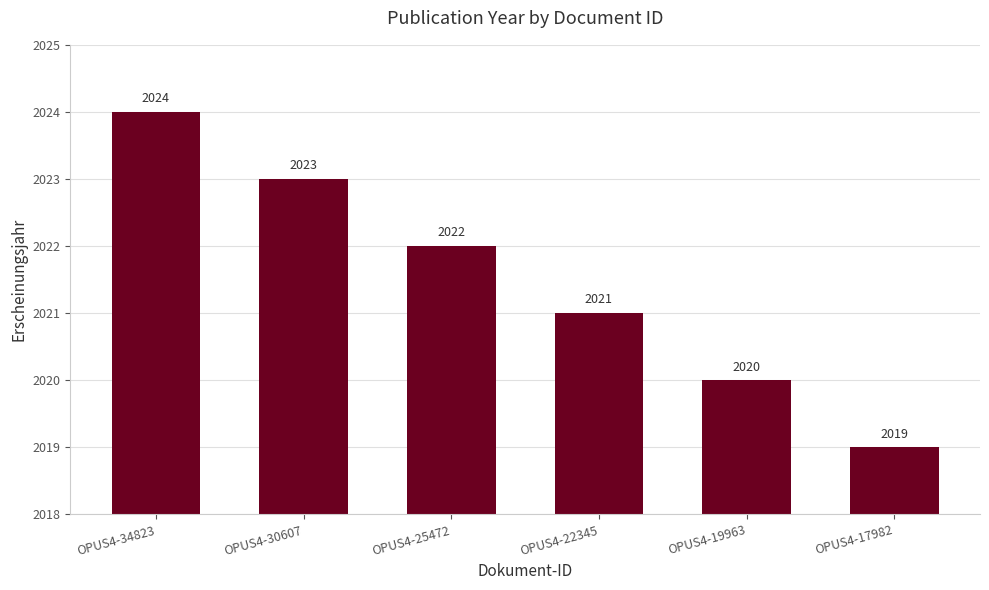

Count the values in the range 2020 to 2023.

4